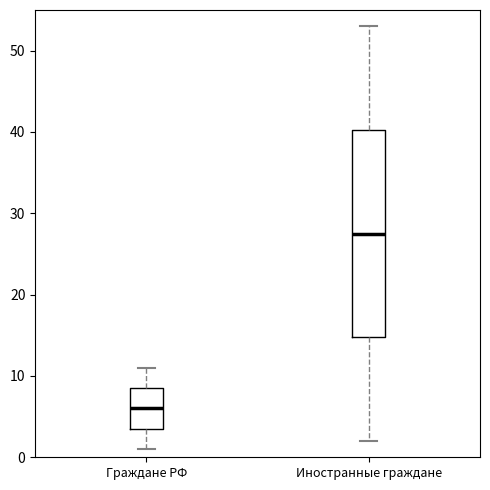

Reading left to right, read every box against the y-axis: the position of its median line, the range the box covers, and the ends of its whiskers. The values are not printed on the chart, so give them approximately, as read against the axis.

Граждане РФ: median 6, box 4 to 9, whiskers 1 to 11
Иностранные граждане: median 28, box 15 to 40, whiskers 2 to 53